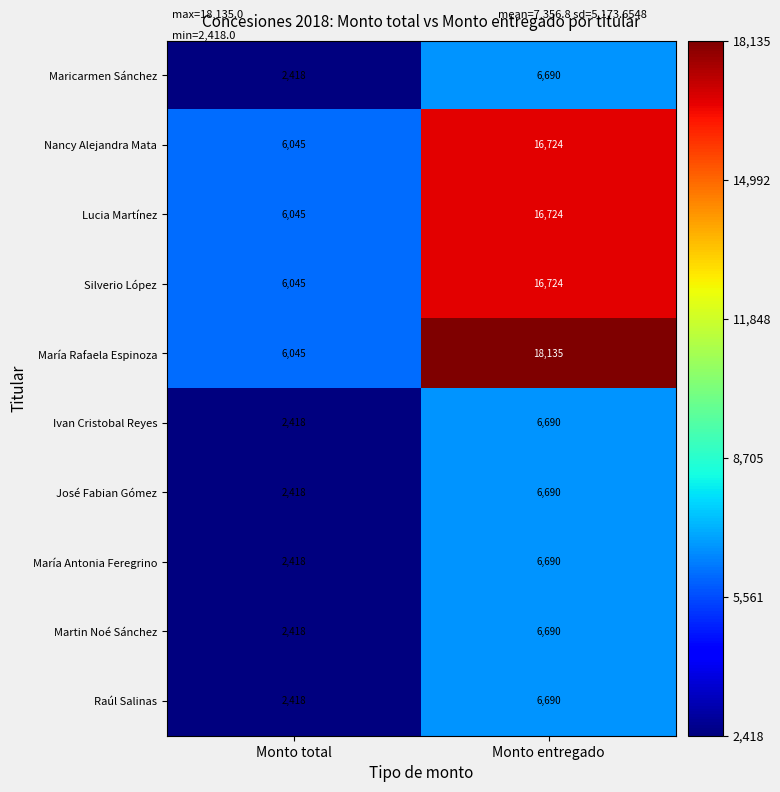

Reading left to right, what are all the values shown in this chart?

Maricarmen Sánchez: 2418	6690
Nancy Alejandra Mata: 6045	16724
Lucia Martínez: 6045	16724
Silverio López: 6045	16724
María Rafaela Espinoza: 6045	18135
Ivan Cristobal Reyes: 2418	6690
José Fabian Gómez: 2418	6690
María Antonia Feregrino: 2418	6690
Martin Noé Sánchez: 2418	6690
Raúl Salinas: 2418	6690